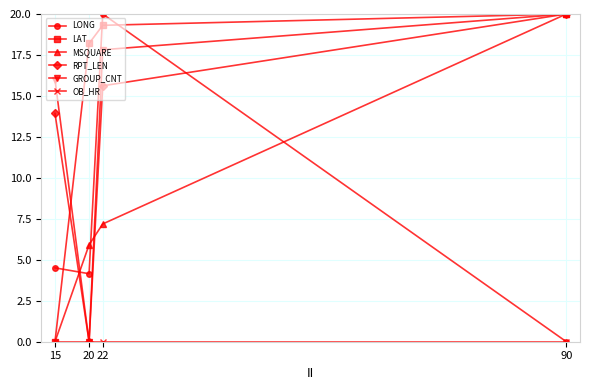

How many interior local valleys does the LONG series have?

1